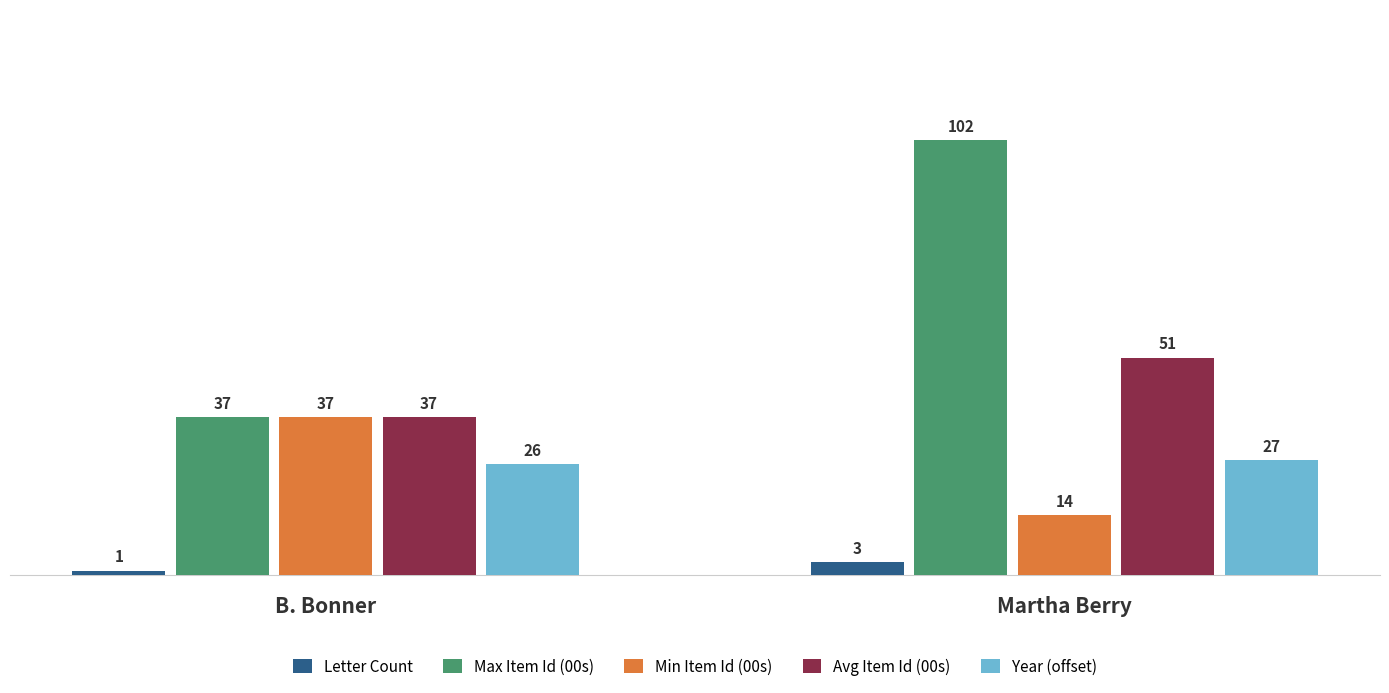

How many distinct data groups are displayed?

5